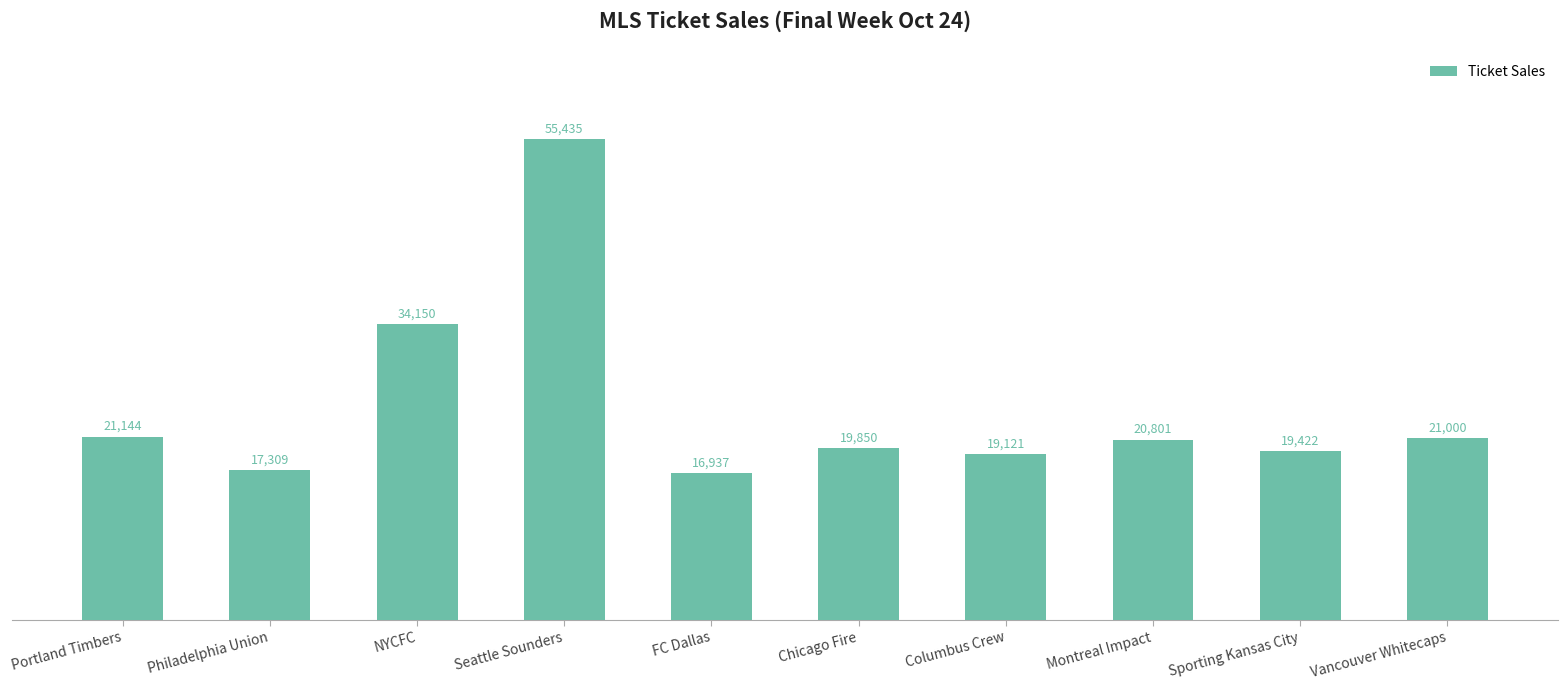

Which has a higher value, Sporting Kansas City or FC Dallas?

Sporting Kansas City